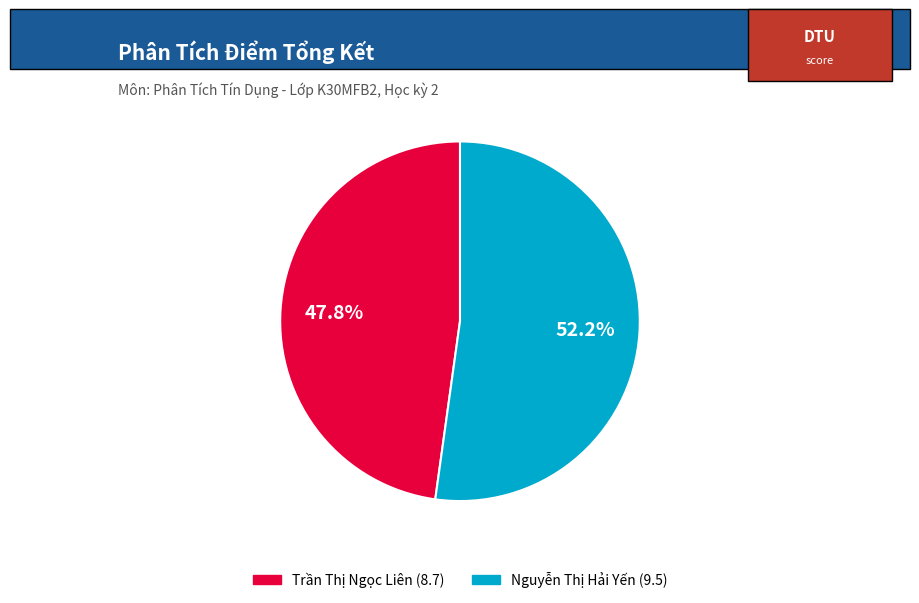

Does Trần Thị Ngọc Liên (8.7) represent more than half of the total?

No